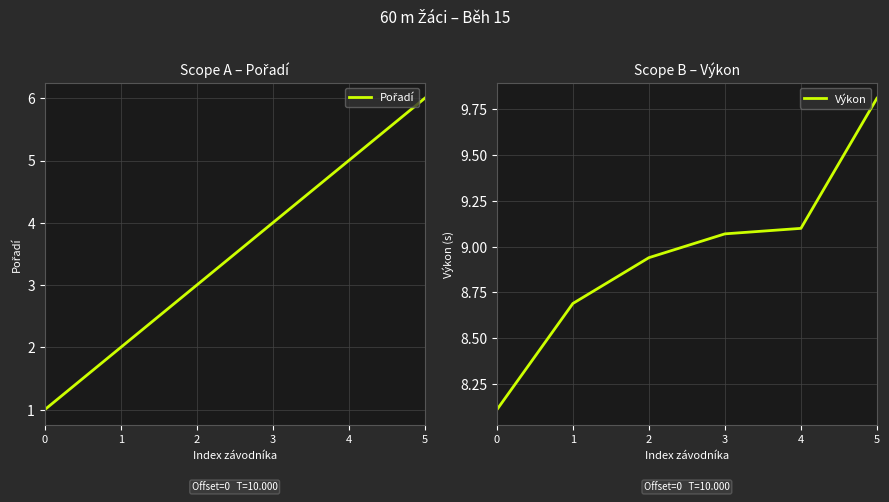

What is the difference between the second highest and second lowest values in the Výkon series?

0.4